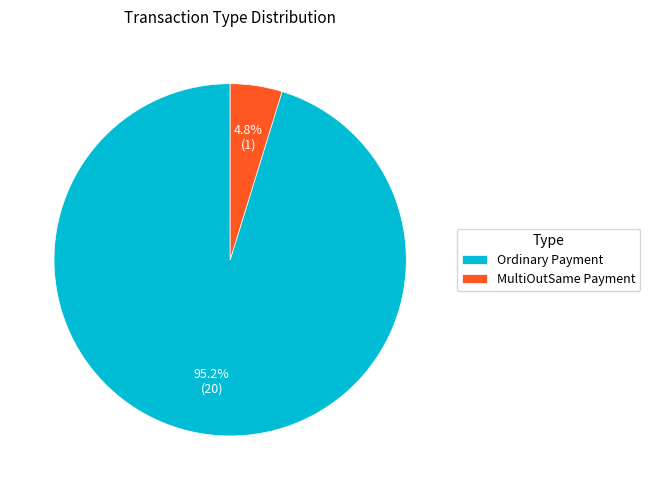

Which category has the biggest portion of the pie?

Ordinary Payment